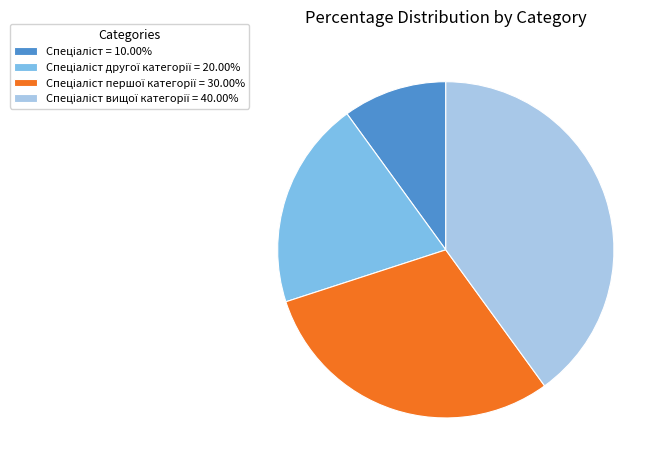

Is there a majority slice in this chart?

No